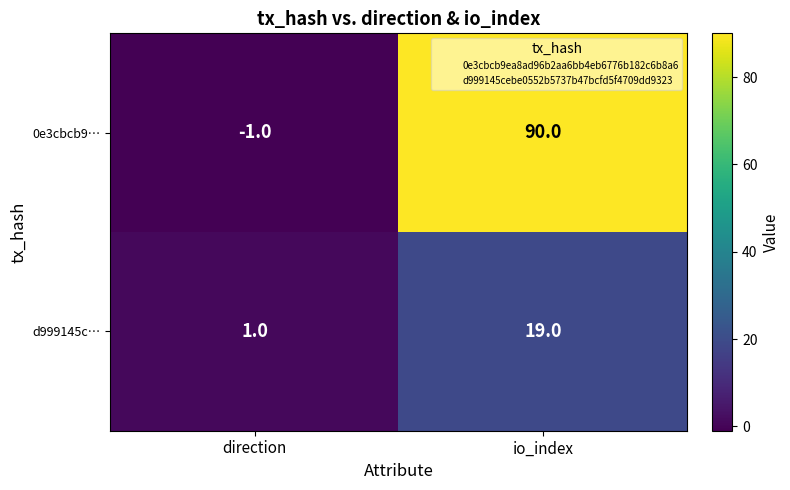

List the series in order of their peak value, highest first.

0e3cbcb9…, d999145c…